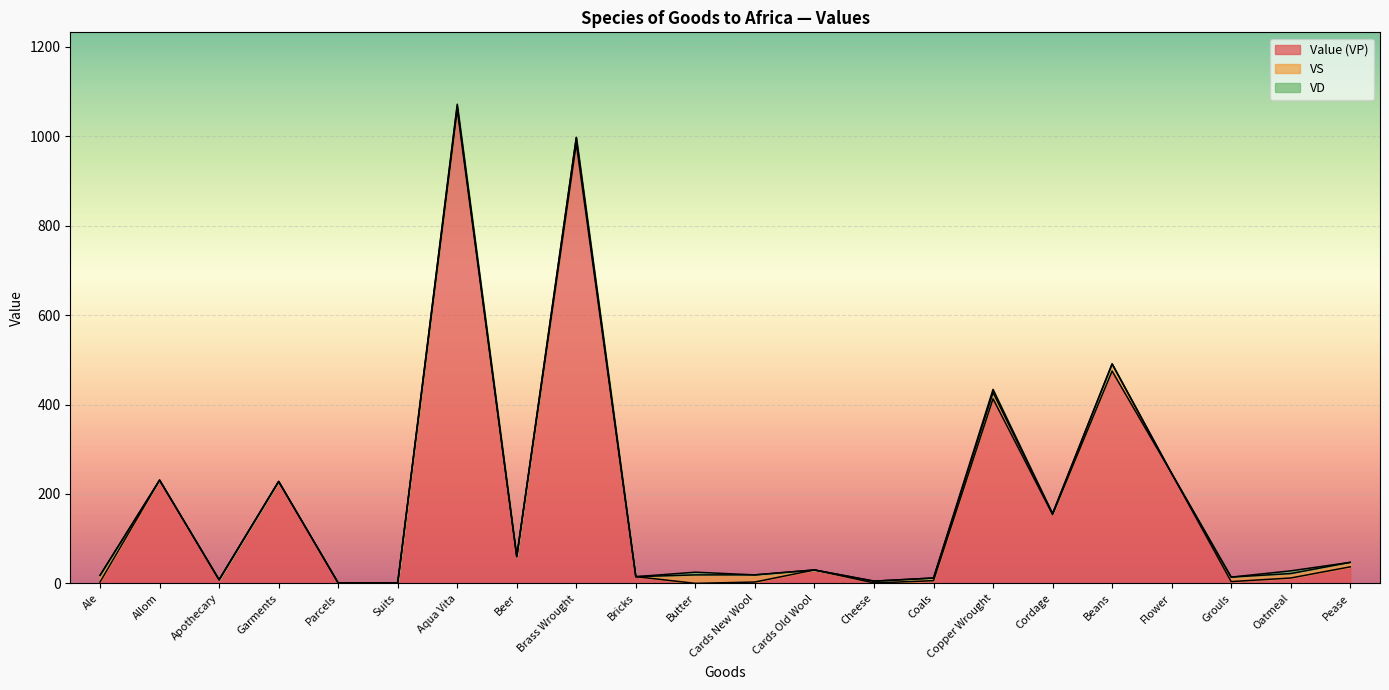

What are all the series names shown in the legend?

Value (VP), VS, VD